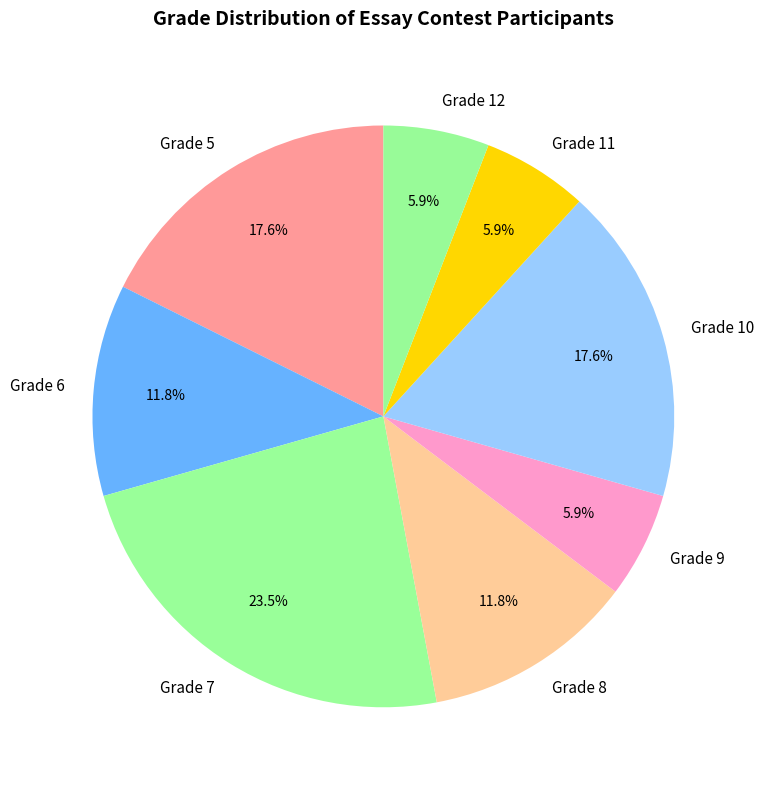

Does any single category account for the majority?

No